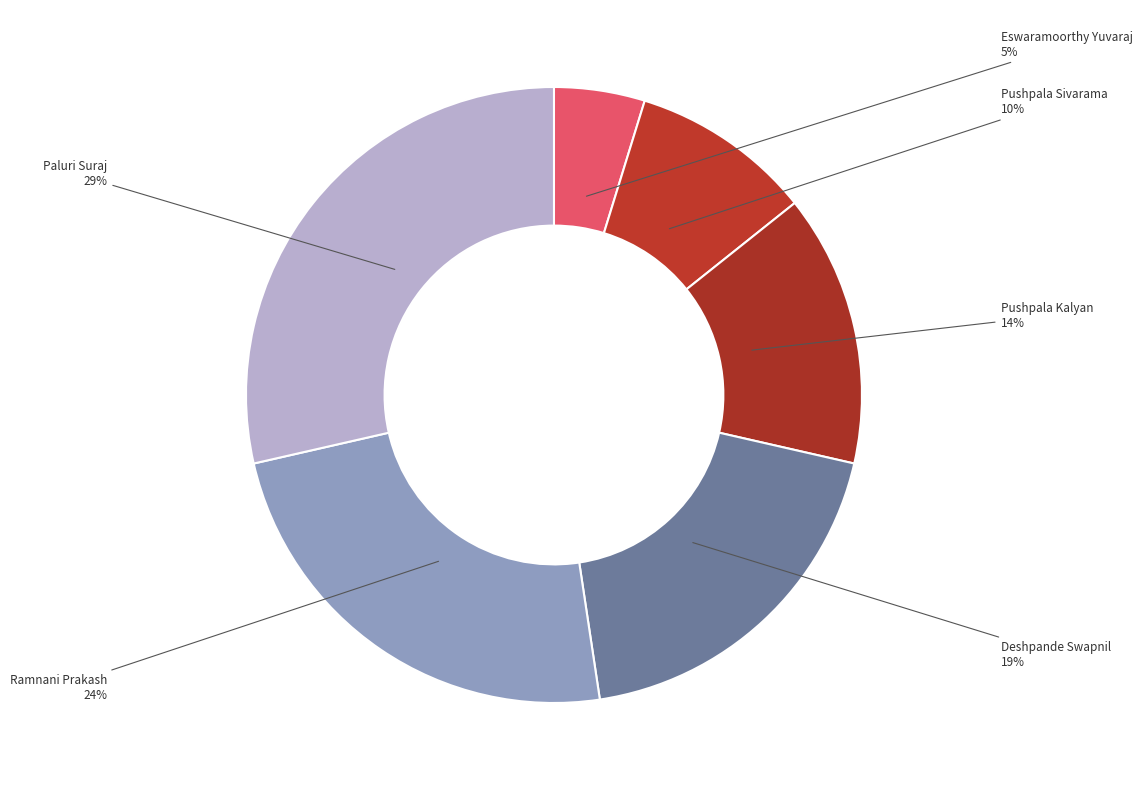

Between Paluri Suraj and Ramnani Prakash, which is larger?

Paluri Suraj